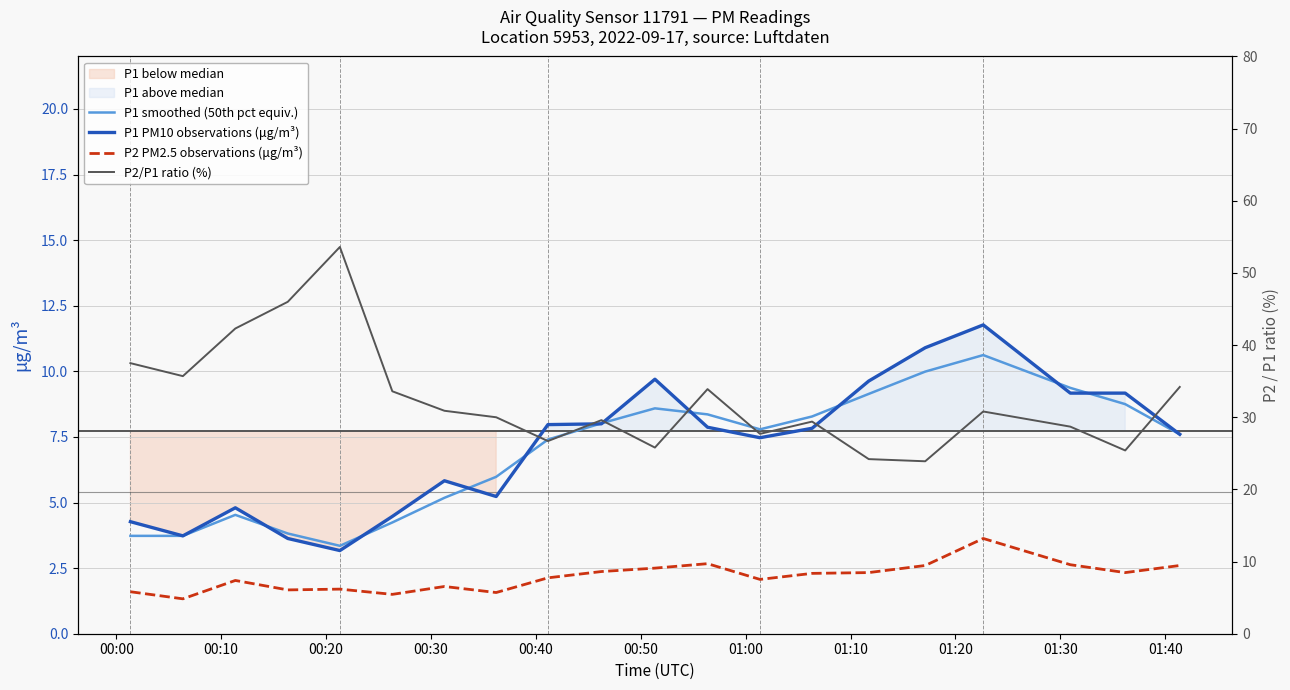

What is the average value of the P2 PM2.5 observations (μg/m³) series?

2.2